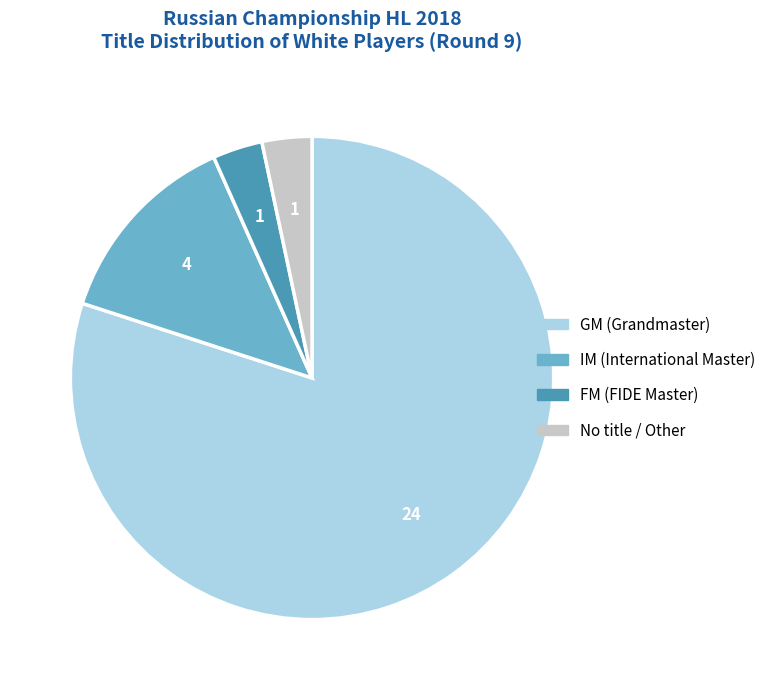

Is there any slice that represents more than half of the pie?

Yes